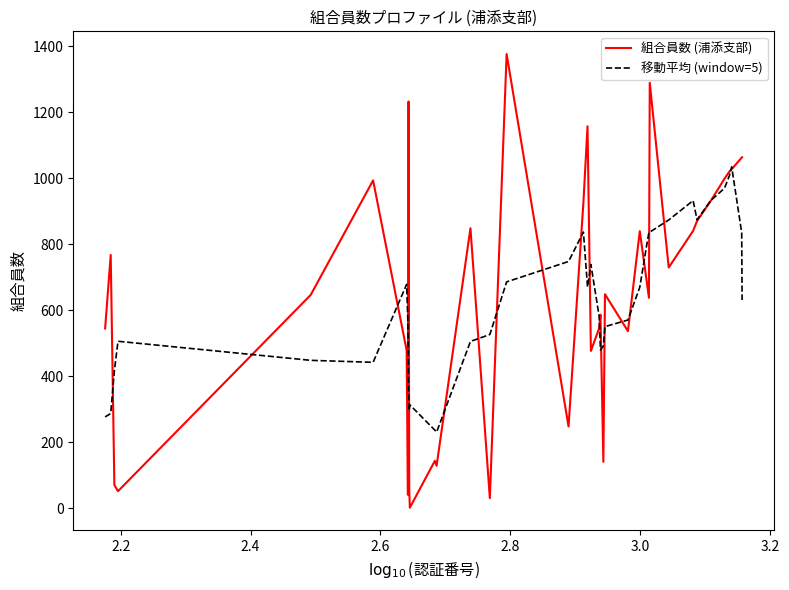

What is the sum of all 移動平均 (window=5) values?

23650.4